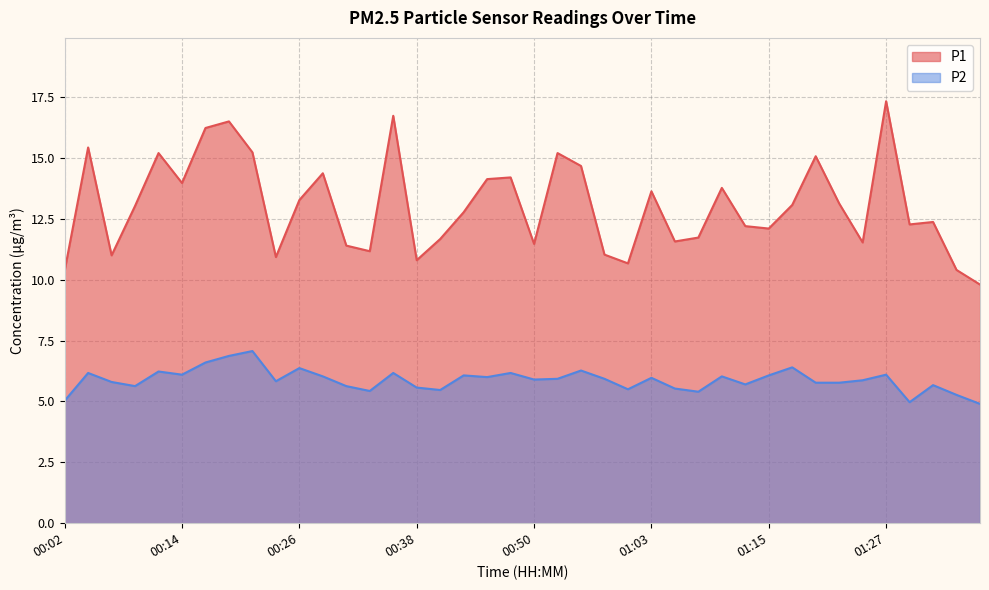

What is the greatest value displayed?

17.3